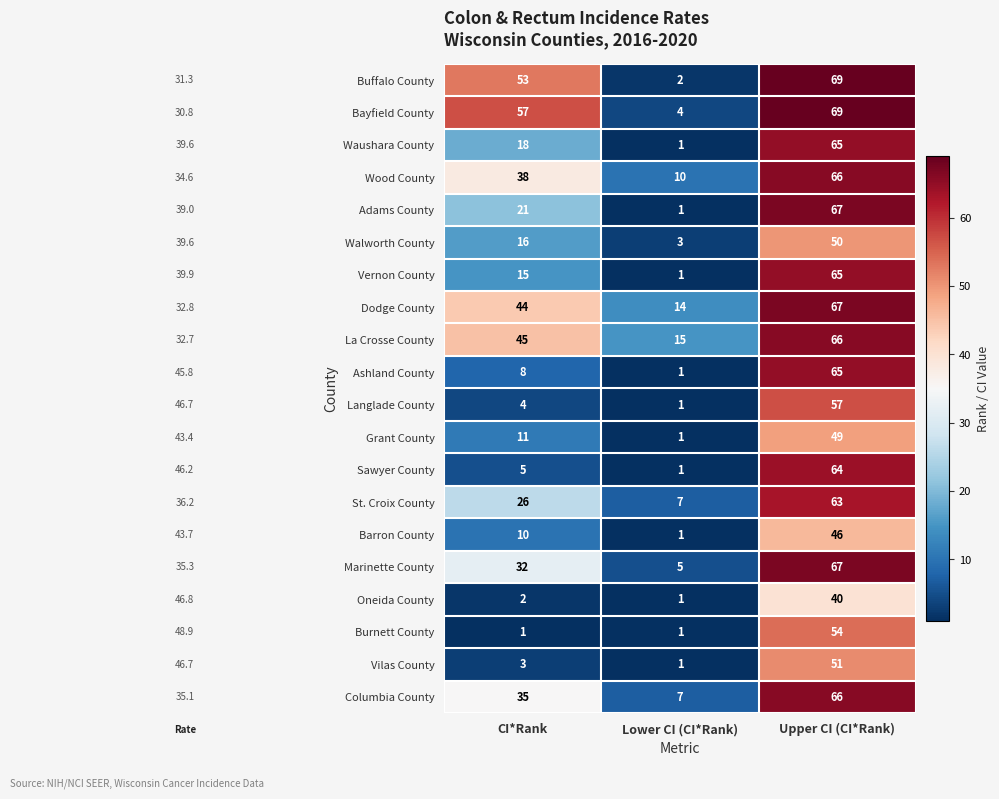

Which category has the highest value in the Vilas County series?

Upper CI (CI*Rank)